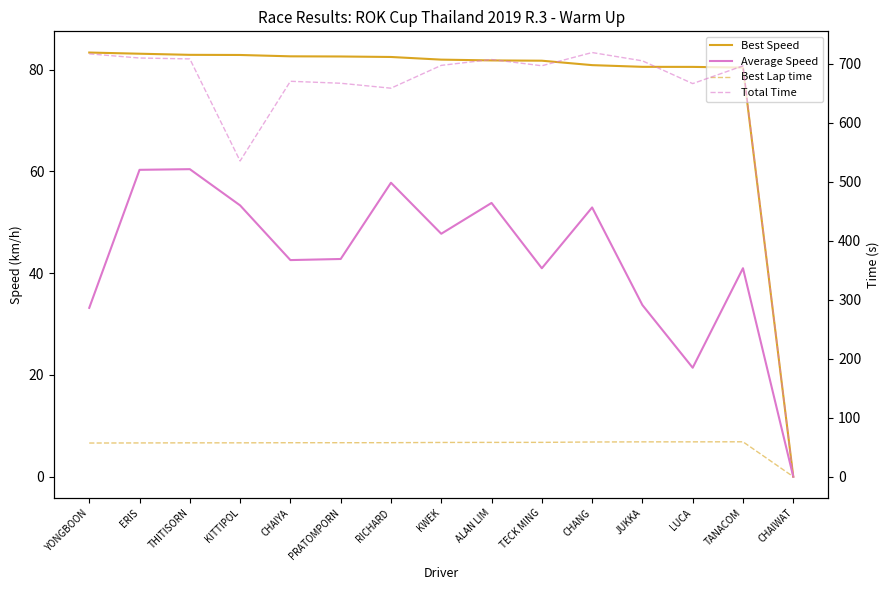

What is the difference between the highest and lowest values at PRATOMPORN?

624.3